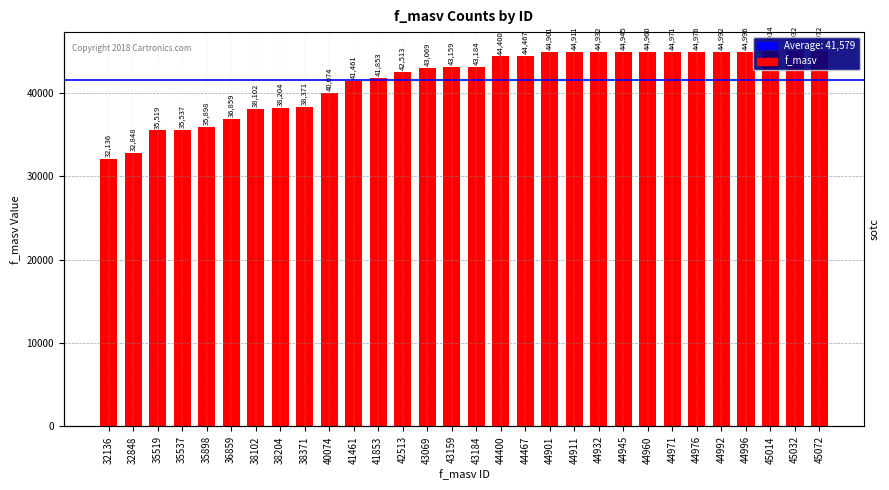

How many bars are there in total?

30